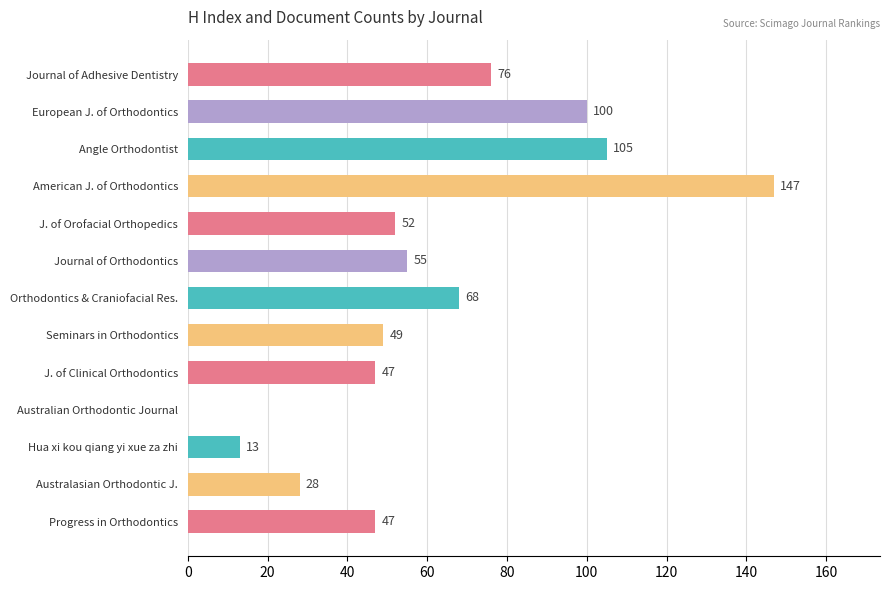

What is the maximum value shown in the chart?

147